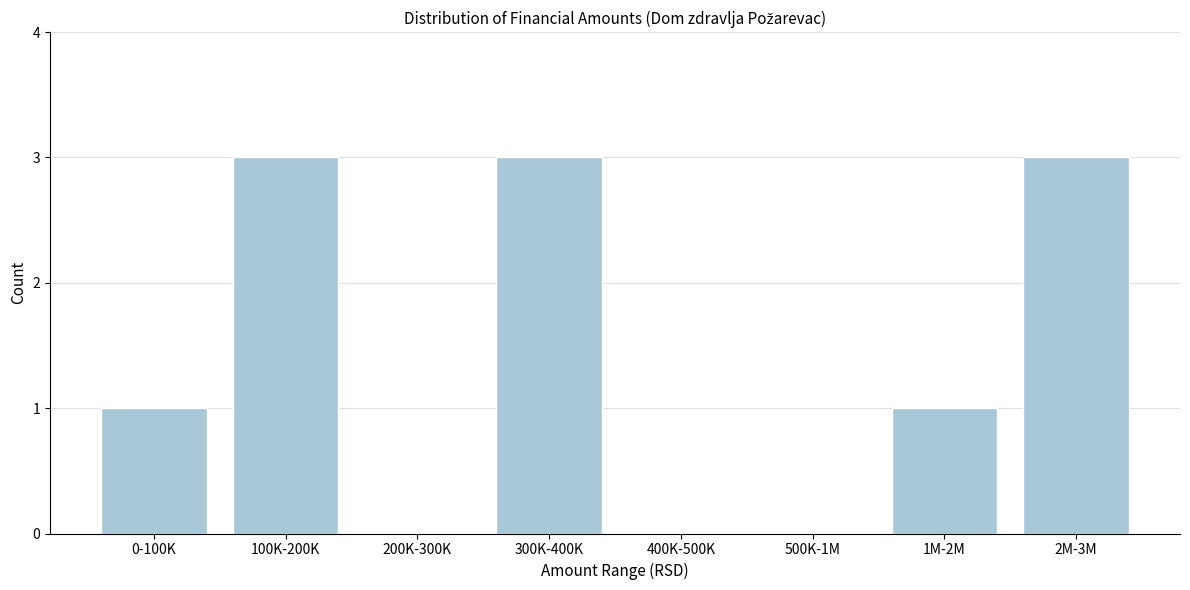

Reading left to right, what are all the values shown in this chart?

0-100K=1	100K-200K=3	200K-300K=0	300K-400K=3	400K-500K=0	500K-1M=0	1M-2M=1	2M-3M=3